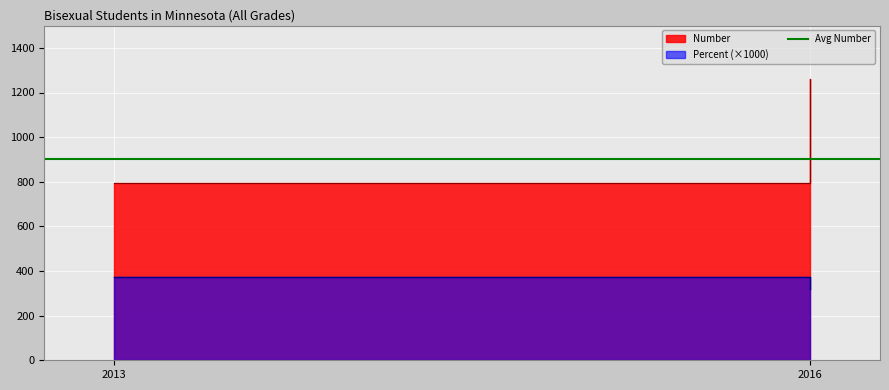

What is the sum of all Percent values?

0.7